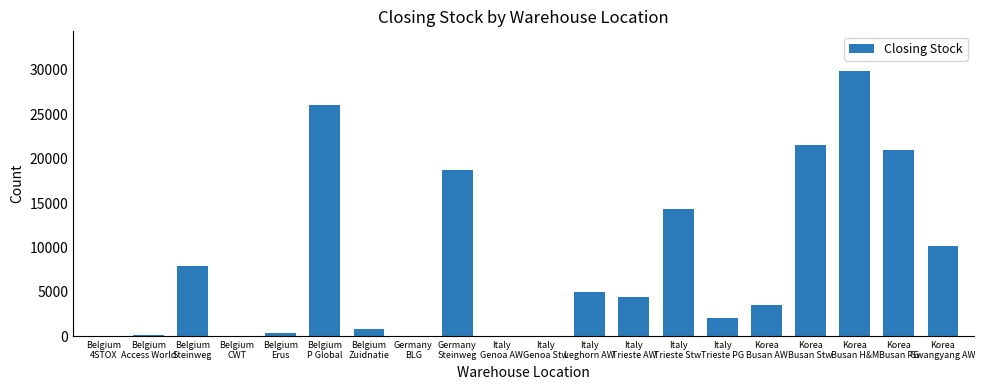

What is the difference between the values at Korea
Busan PG and Italy
Genoa AW?

20981